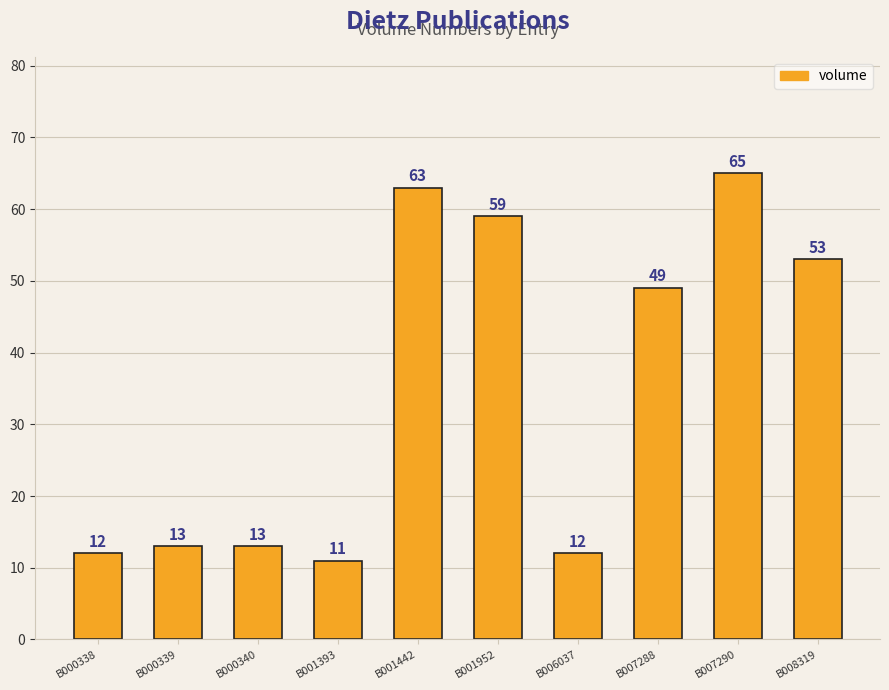

What is the ratio of the value at B000338 to the value at B001952?

0.2